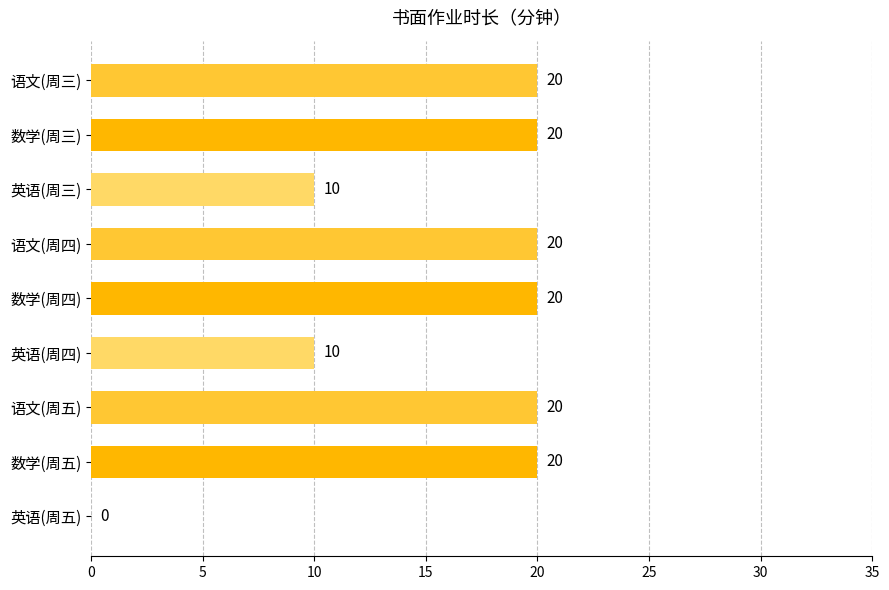

Reading top to bottom, list all the values displayed in this chart.

语文(周三)=20	数学(周三)=20	英语(周三)=10	语文(周四)=20	数学(周四)=20	英语(周四)=10	语文(周五)=20	数学(周五)=20	英语(周五)=0